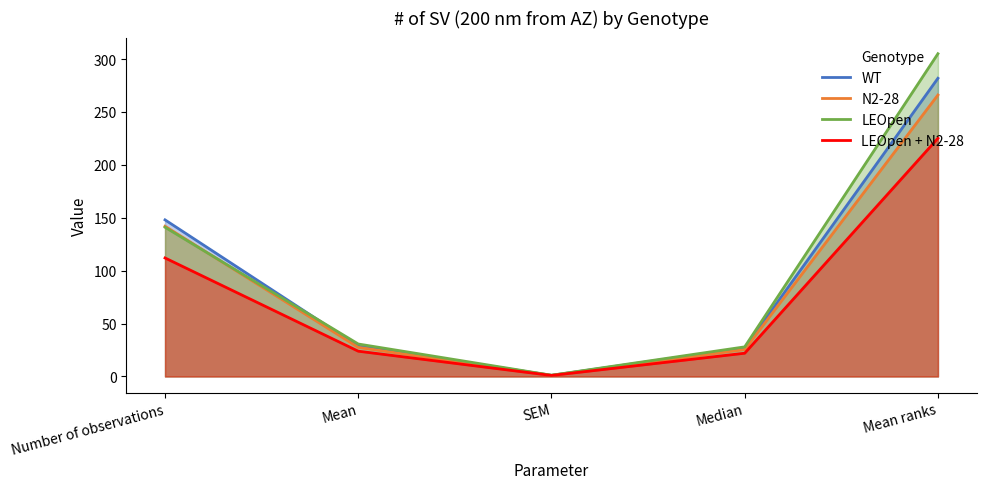

List the labels in order of LEOpen value, largest first.

Mean ranks, Number of observations, Mean, Median, SEM